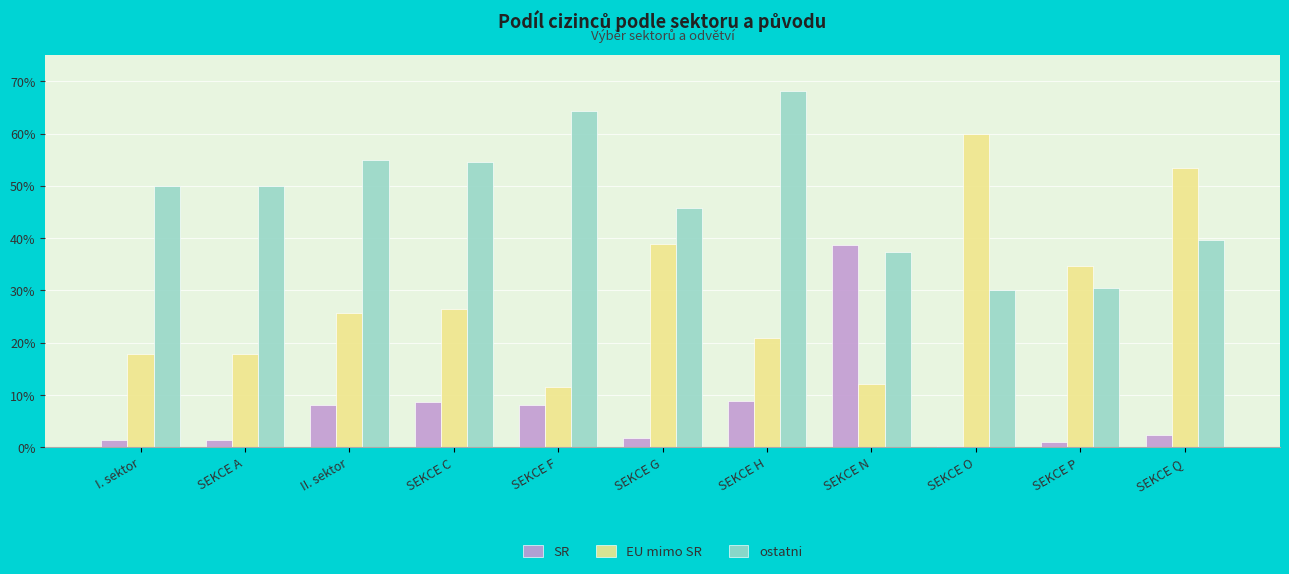

What are all the series names shown in the legend?

SR, EU mimo SR, ostatni